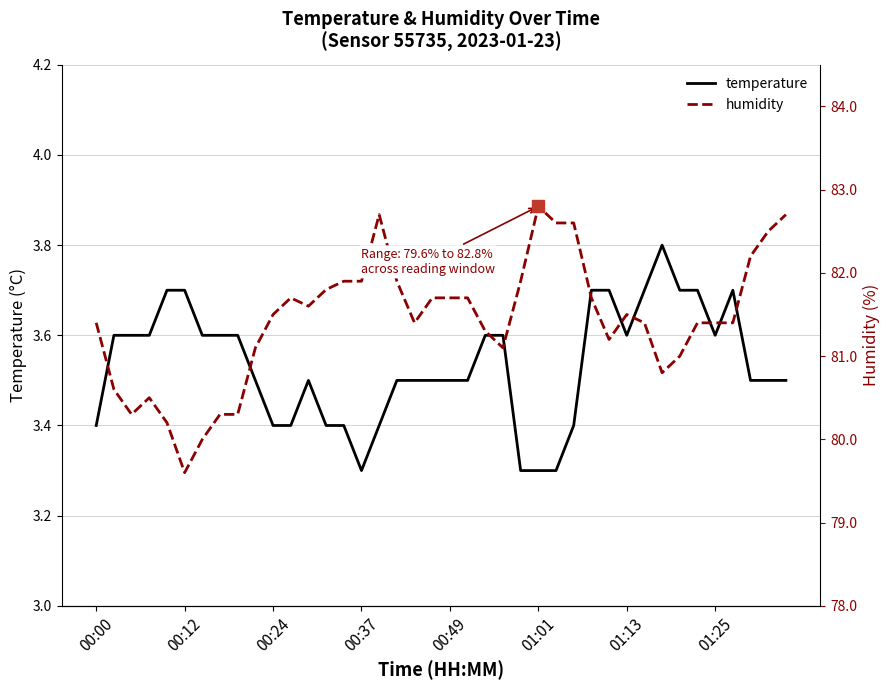

The temperature series shows 3.5 at 00:49. True or false?

True